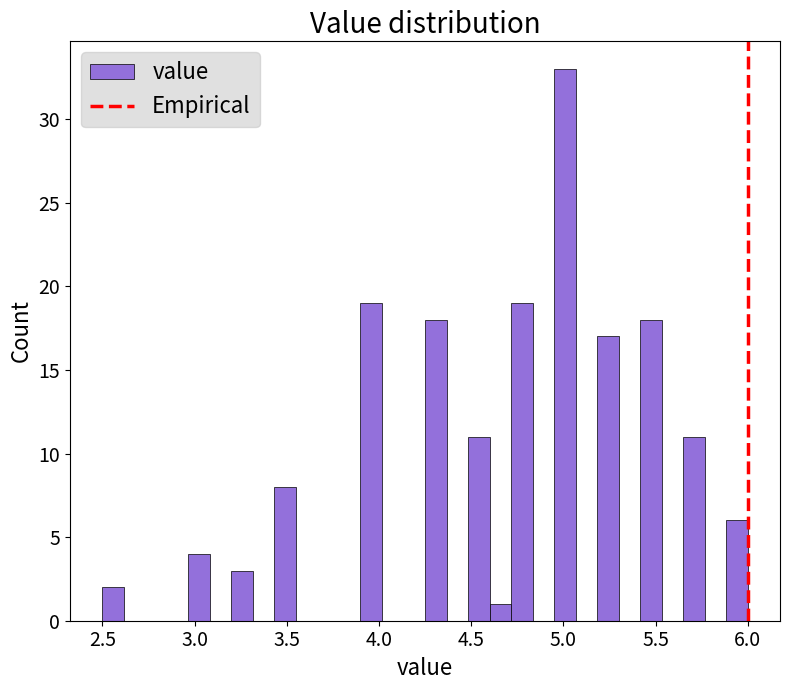

Around what value on the x-axis is the tallest bar? Give the approximate position of its centre, as read against the axis.

5.00